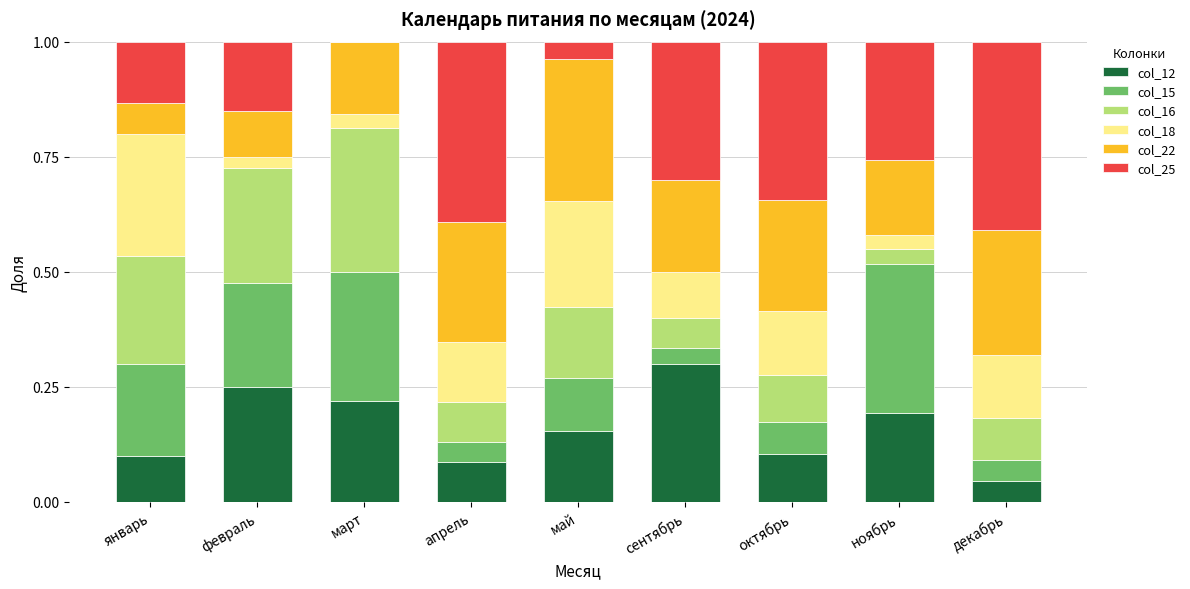

True or false: col_12 has a value of 0.1 at январь.

True